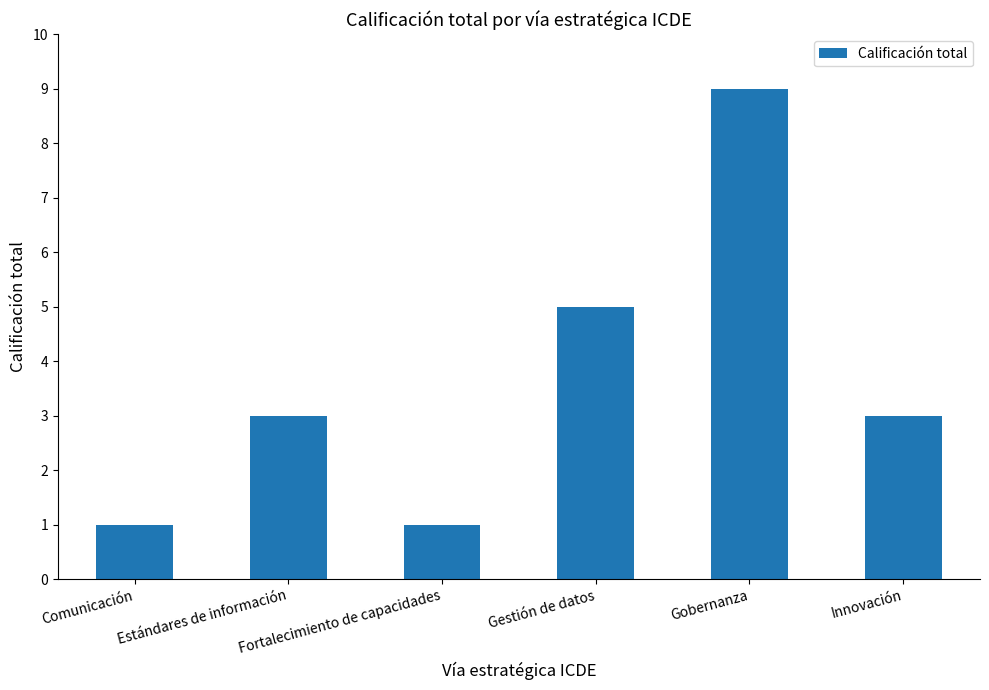

What is the ratio of the value at Gobernanza to the value at Fortalecimiento de capacidades?

9.0